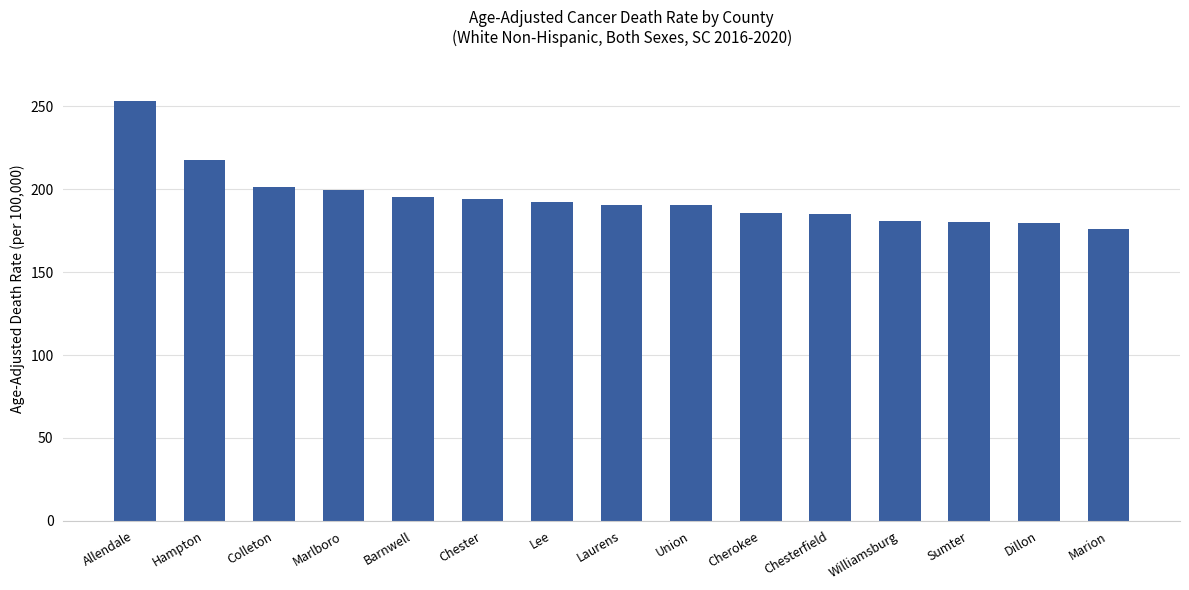

What is the label of the 12th bar from the right?

Marlboro